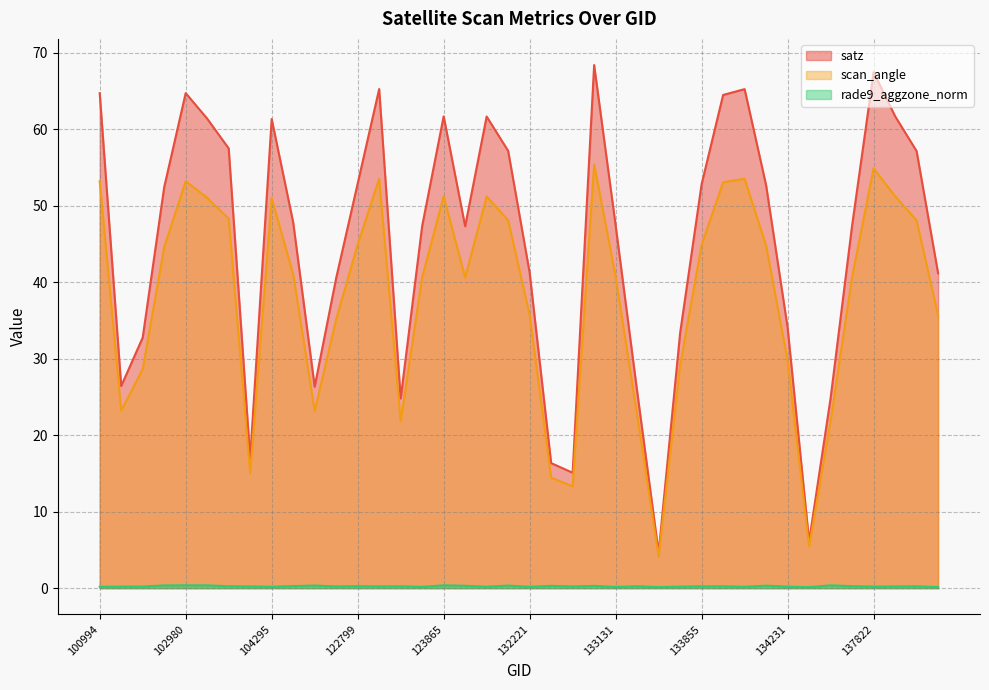

How many values in the scan_angle series exceed 41?

20